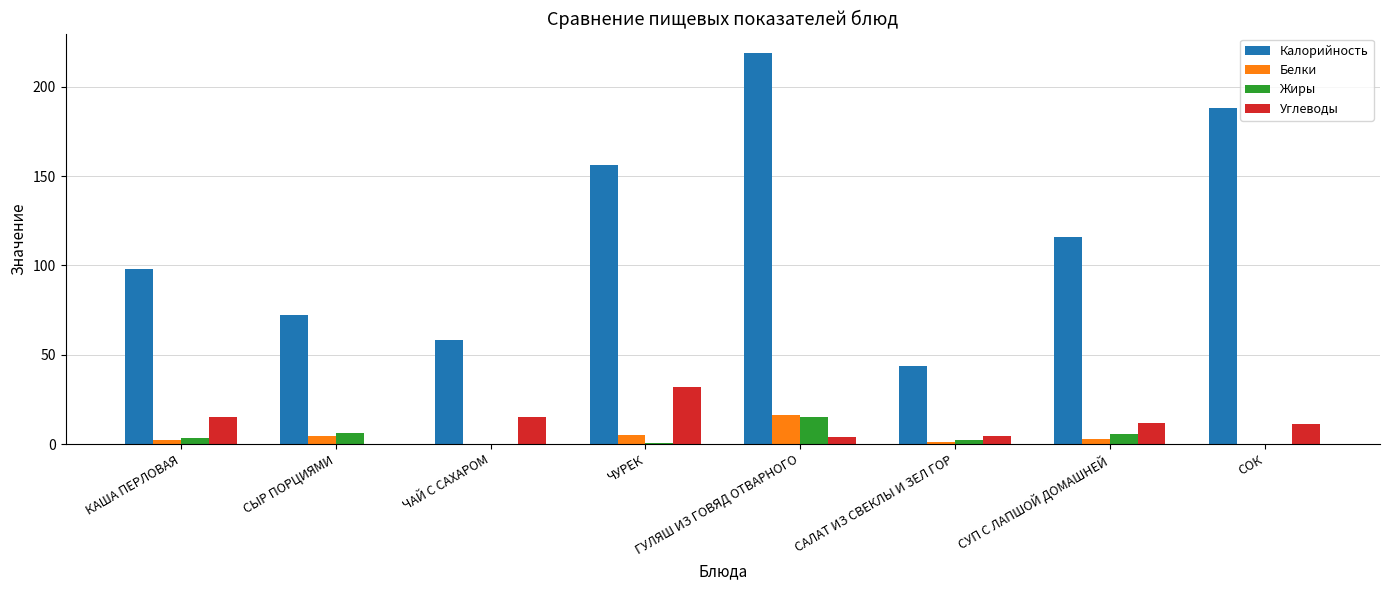

Is it true that Углеводы equals 0.0 at СЫР ПОРЦИЯМИ?

True